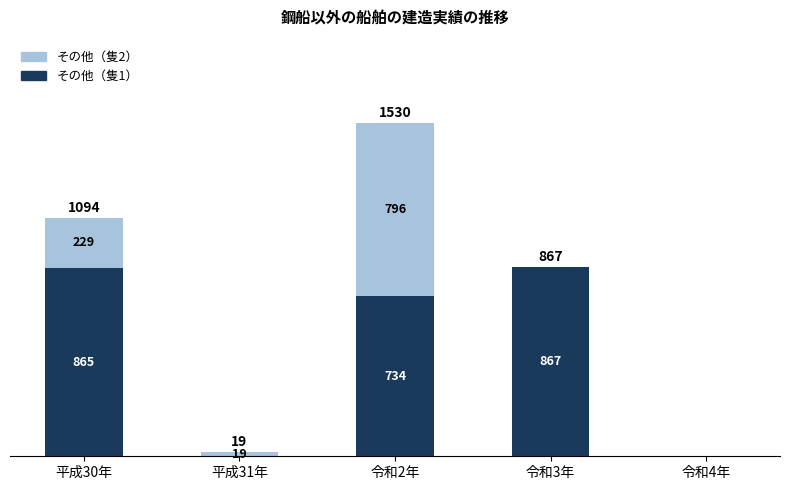

Are the bars grouped side by side (vs. stacked)?

No